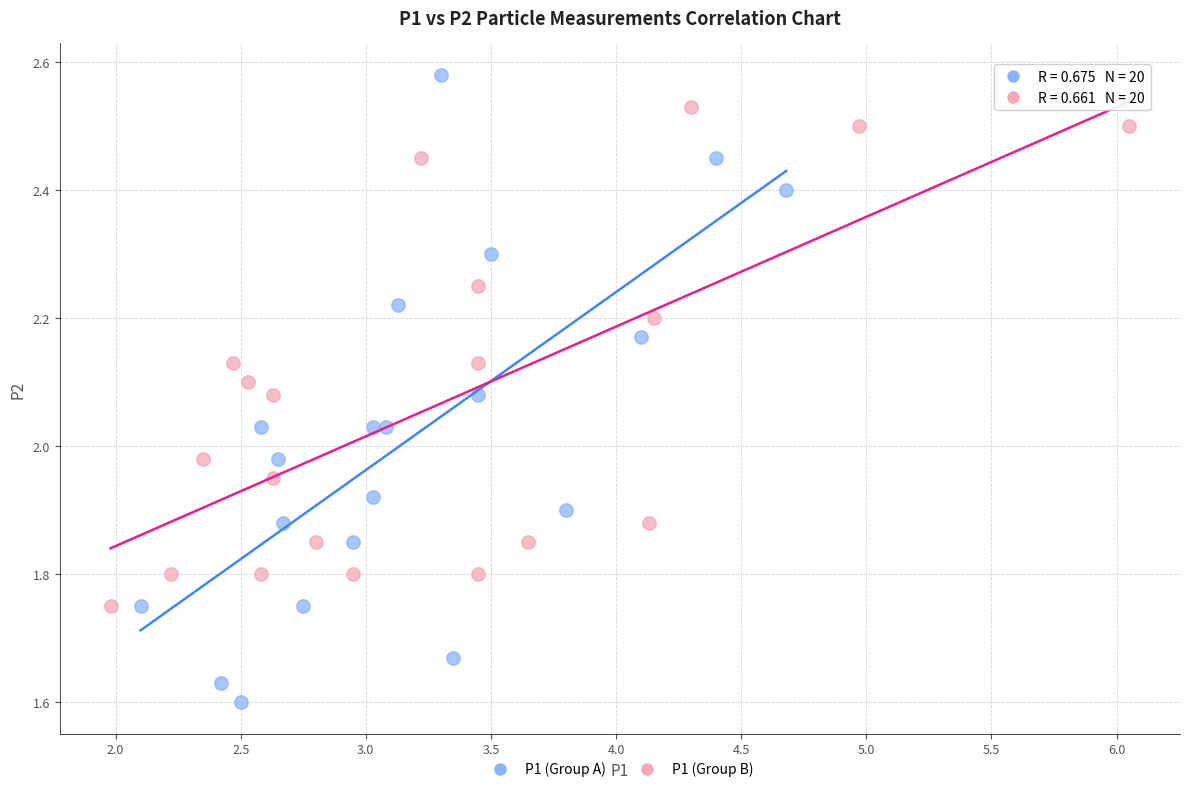

Which series has the largest Y range (max minus min)?

P1 (Group A)